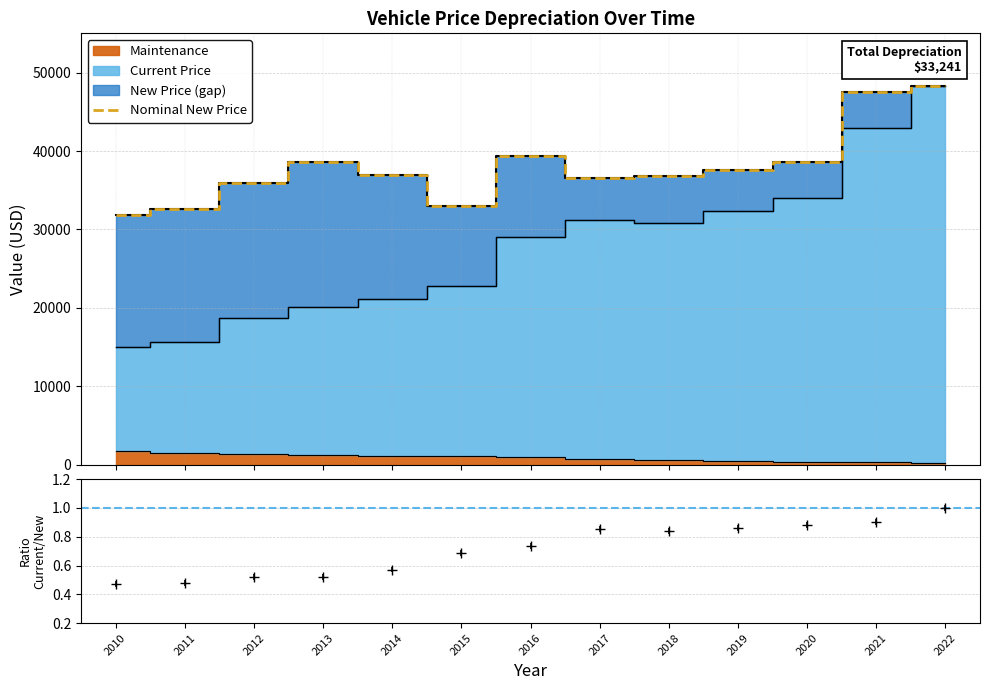

True or false: the data has more than 1 interior local peaks.

True